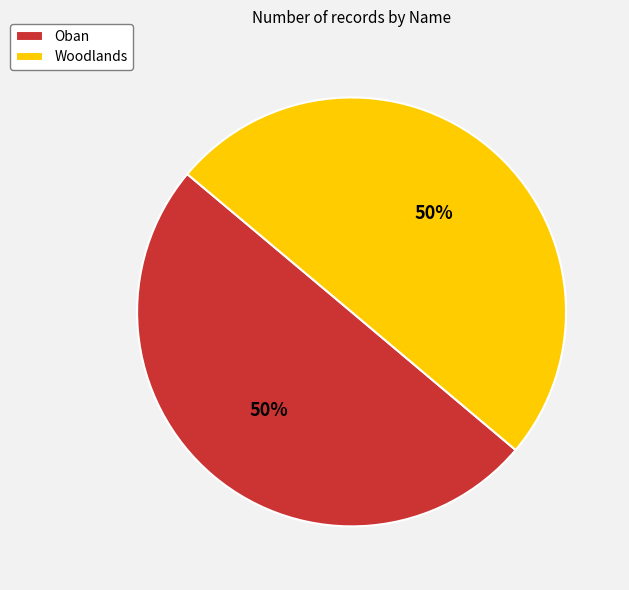

Approximately how many times larger is the value at Woodlands compared to Oban?

1.0